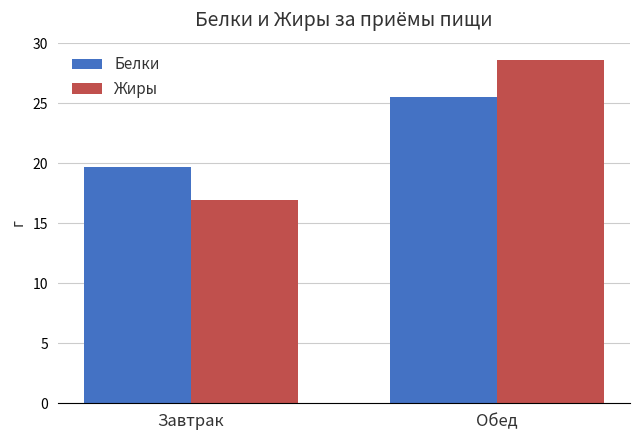

The Белки series shows 33.9 at Завтрак. True or false?

False